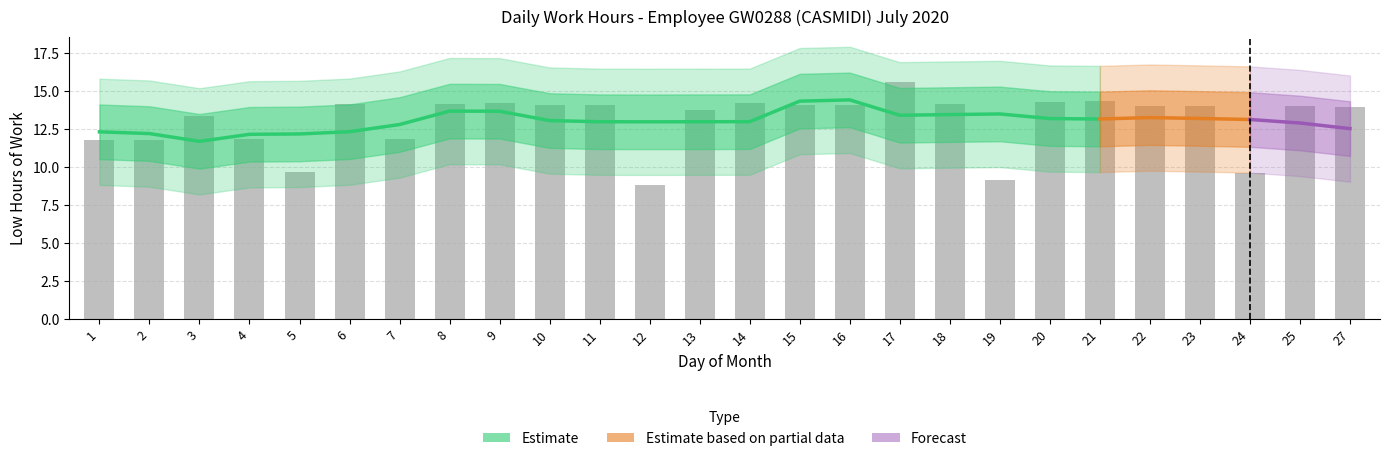

What is the maximum value shown in the chart?

15.6